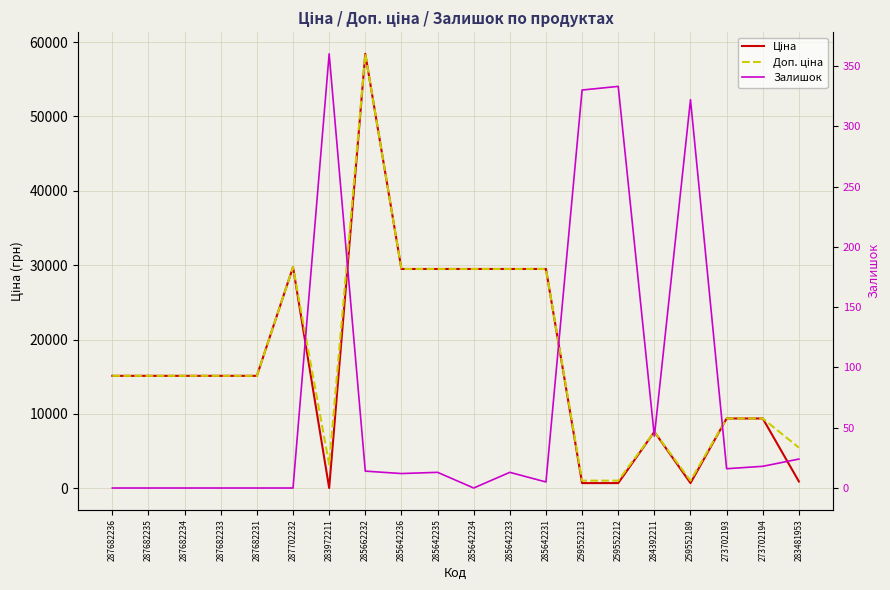

At how many categories does at least one series exceed 19778?

7